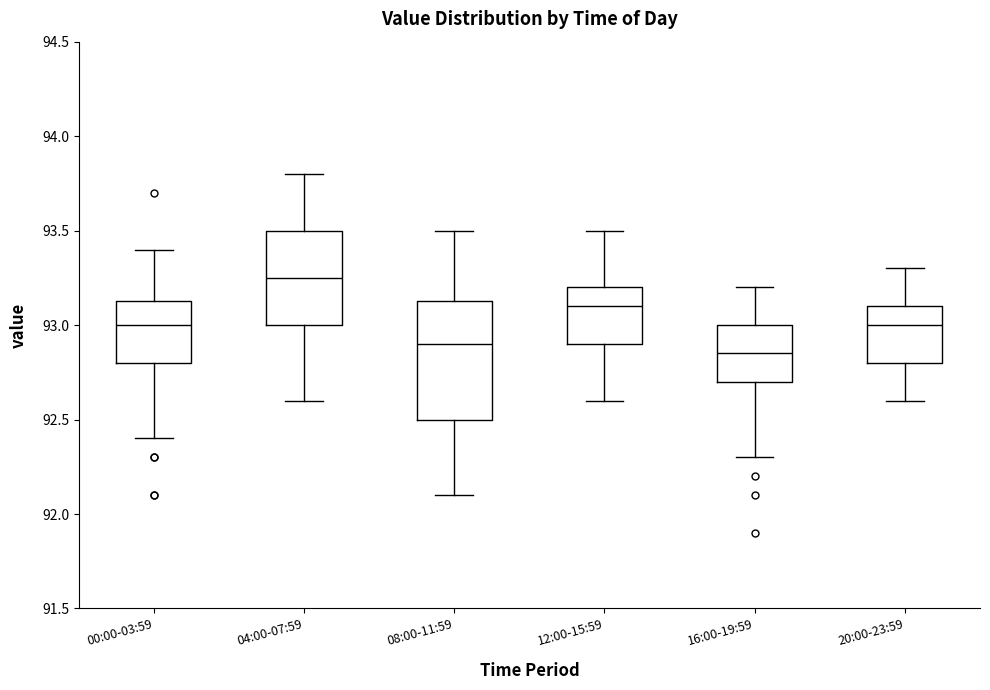

Where does the median line of the box for 00:00-03:59 sit on the y-axis? The values are not printed on the chart, so give them approximately, as read against the axis.

93.00